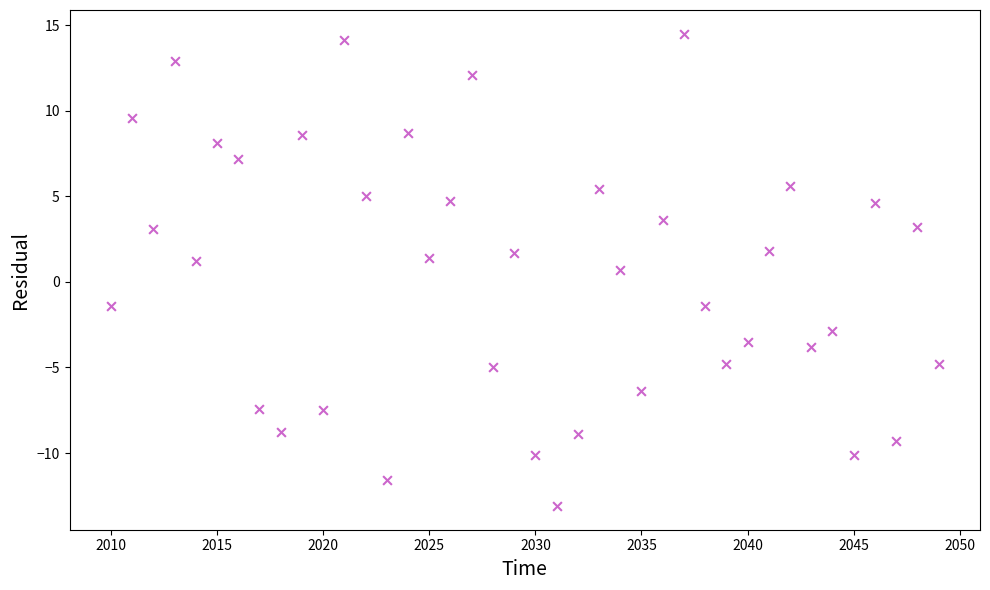

What is the range of X values (max minus min)?

39.0